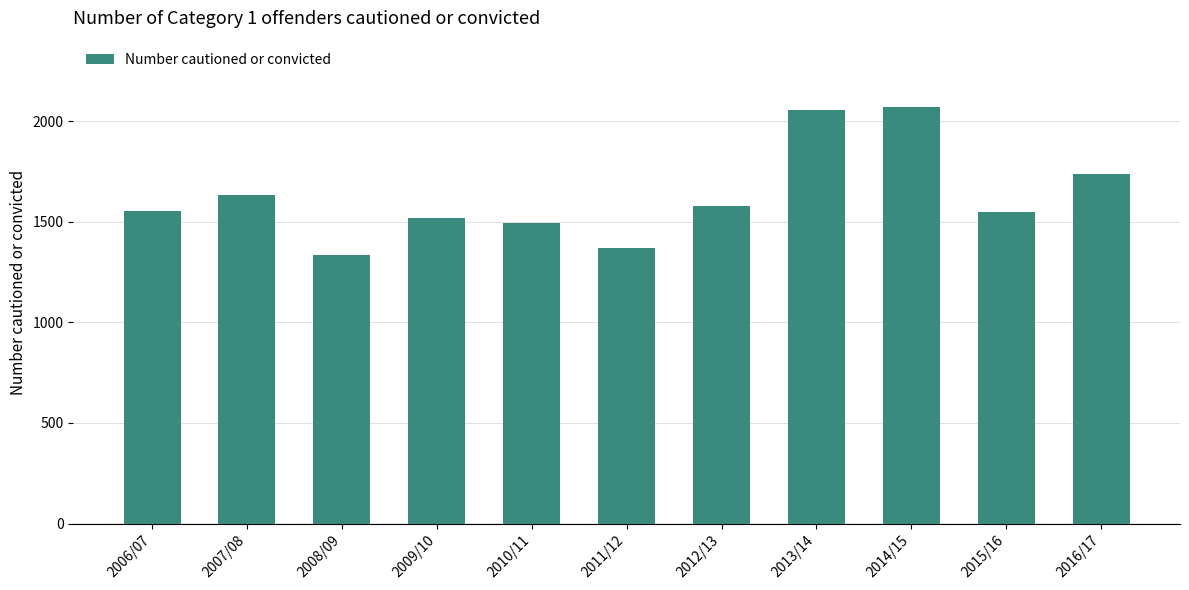

How many bars are there in total?

11